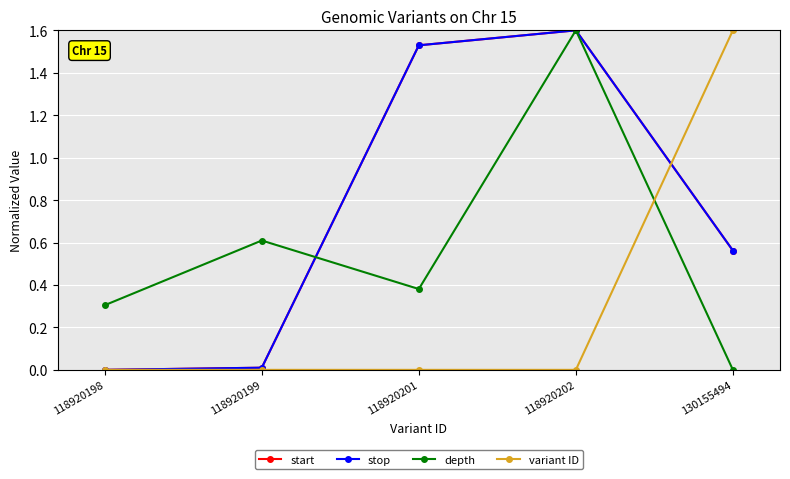

Reading left to right, transcribe all the data shown in this chart.

start: 118920198=0.0	118920199=0.0	118920201=1.5	118920202=1.6	130155494=0.6
stop: 118920198=0.0	118920199=0.0	118920201=1.5	118920202=1.6	130155494=0.6
depth: 118920198=0.3	118920199=0.6	118920201=0.4	118920202=1.6	130155494=0.0
variant ID: 118920198=0.0	118920199=0.0	118920201=0.0	118920202=0.0	130155494=1.6